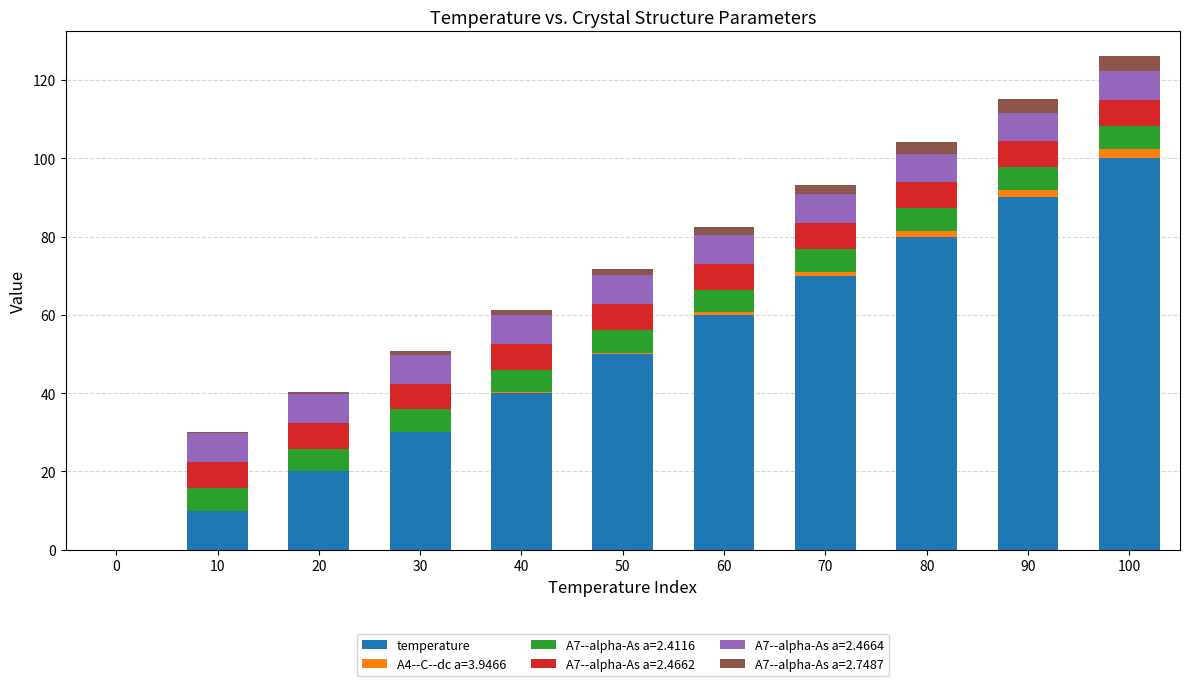

What is the maximum value for temperature?

100.0